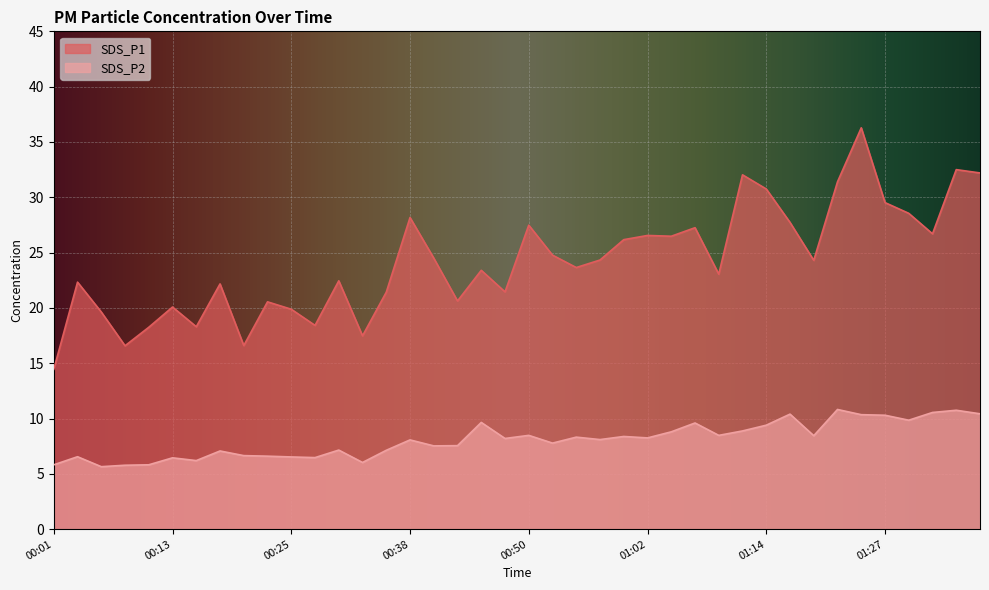

List the series in order of their overall mean, highest first.

SDS_P1, SDS_P2